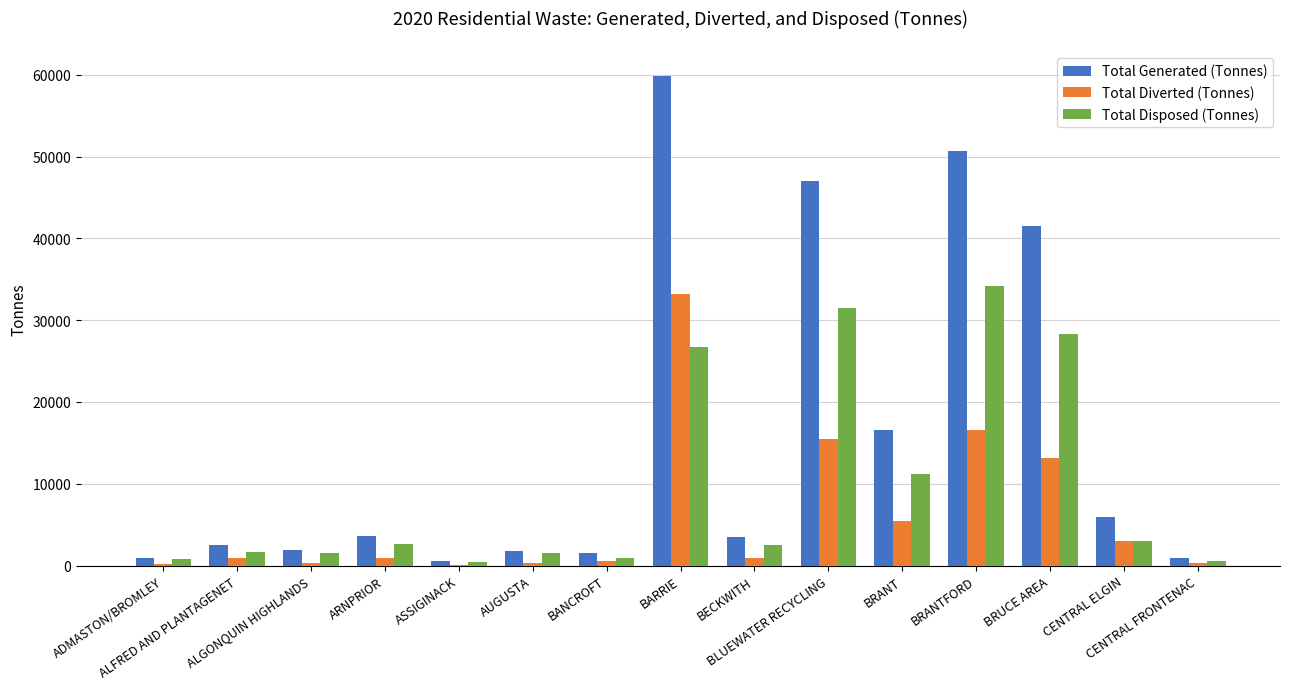

Which series has the widest spread of values?

Total Generated (Tonnes)